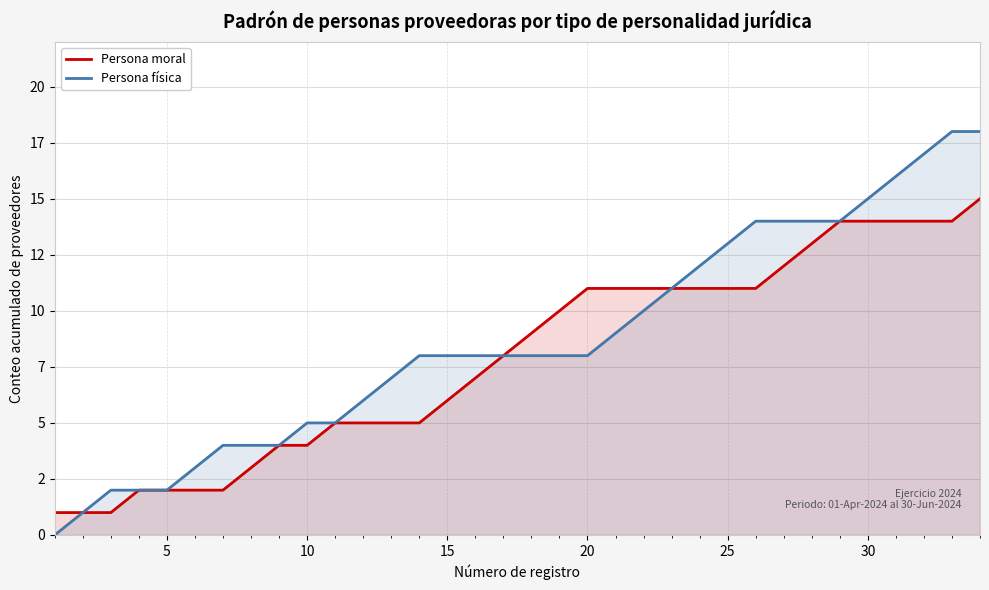

Does the chart display data point markers on the line(s)?

No